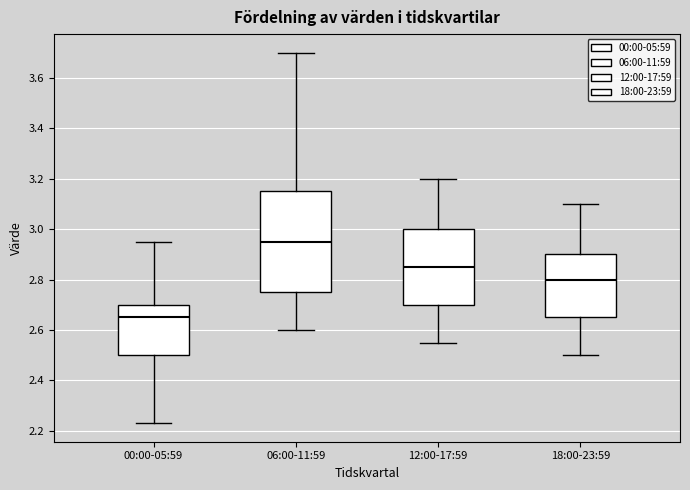

Which box's median line is the highest?

06:00-11:59